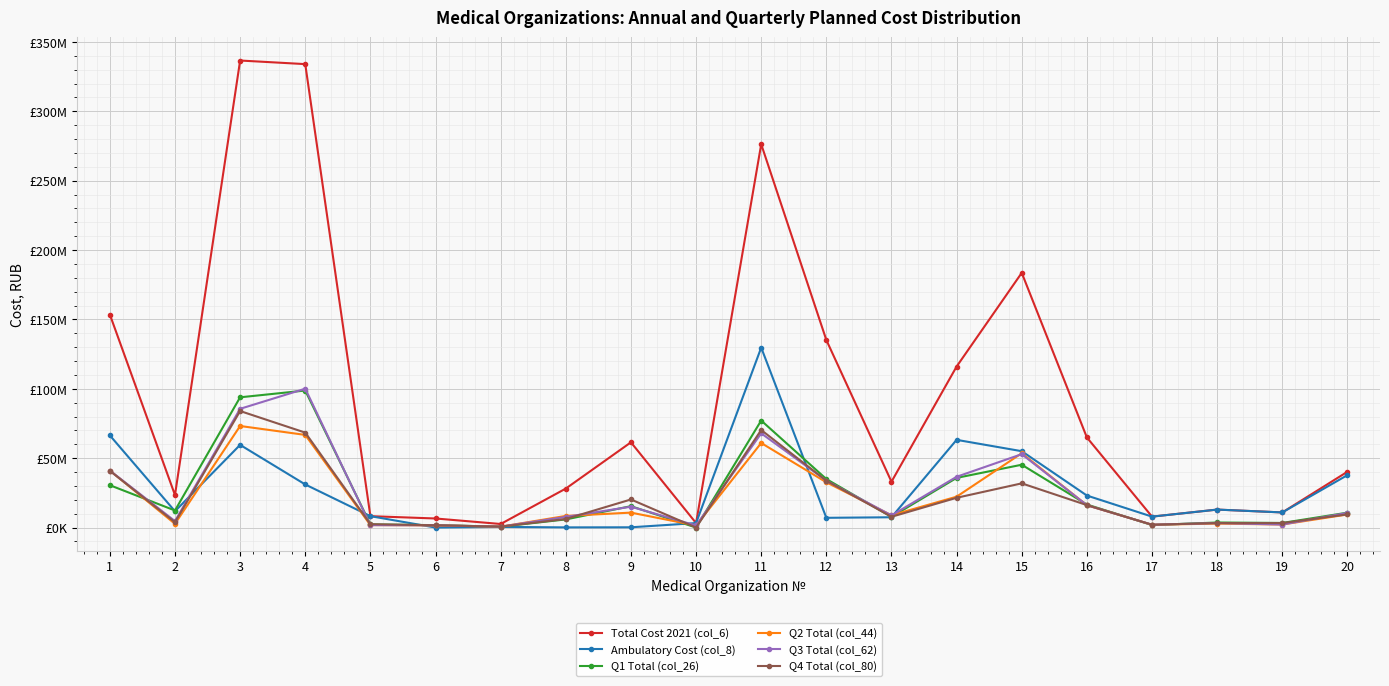

Does the chart display data point markers on the line(s)?

Yes